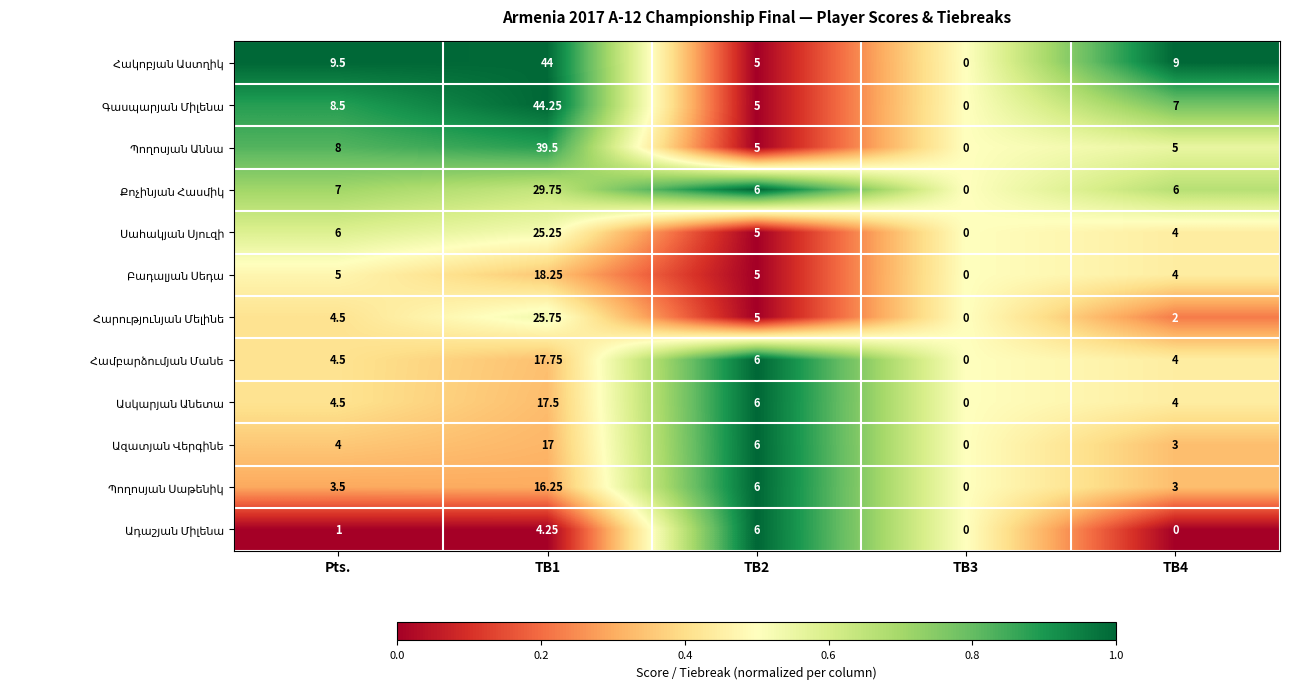

How many distinct data groups are displayed?

12